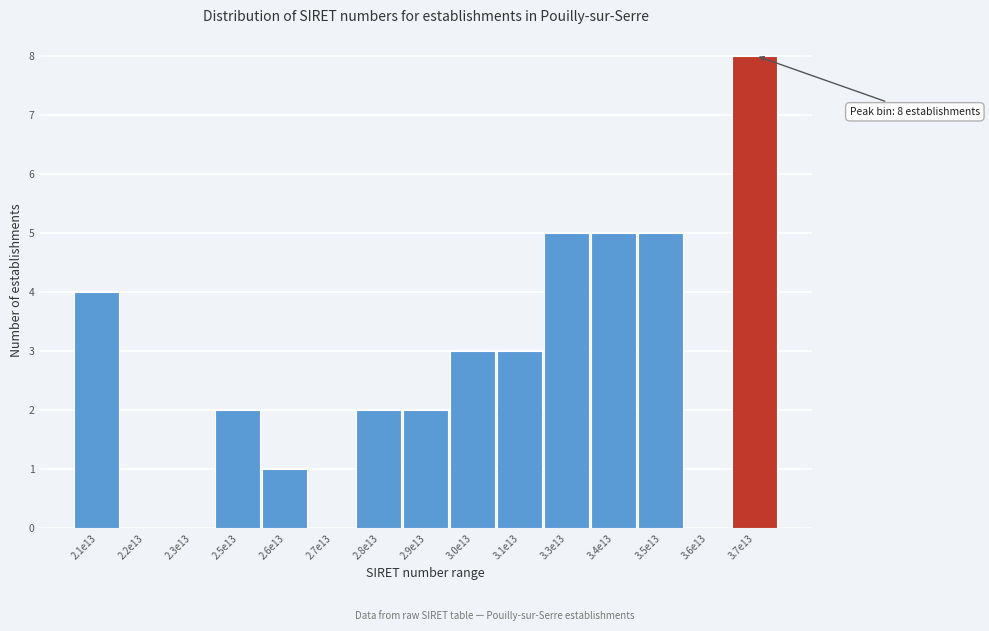

Reading left to right, extract all data points from this chart.

2.1e13=4	2.2e13=0	2.3e13=0	2.5e13=2	2.6e13=1	2.7e13=0	2.8e13=2	2.9e13=2	3.0e13=3	3.1e13=3	3.3e13=5	3.4e13=5	3.5e13=5	3.6e13=0	3.7e13=8